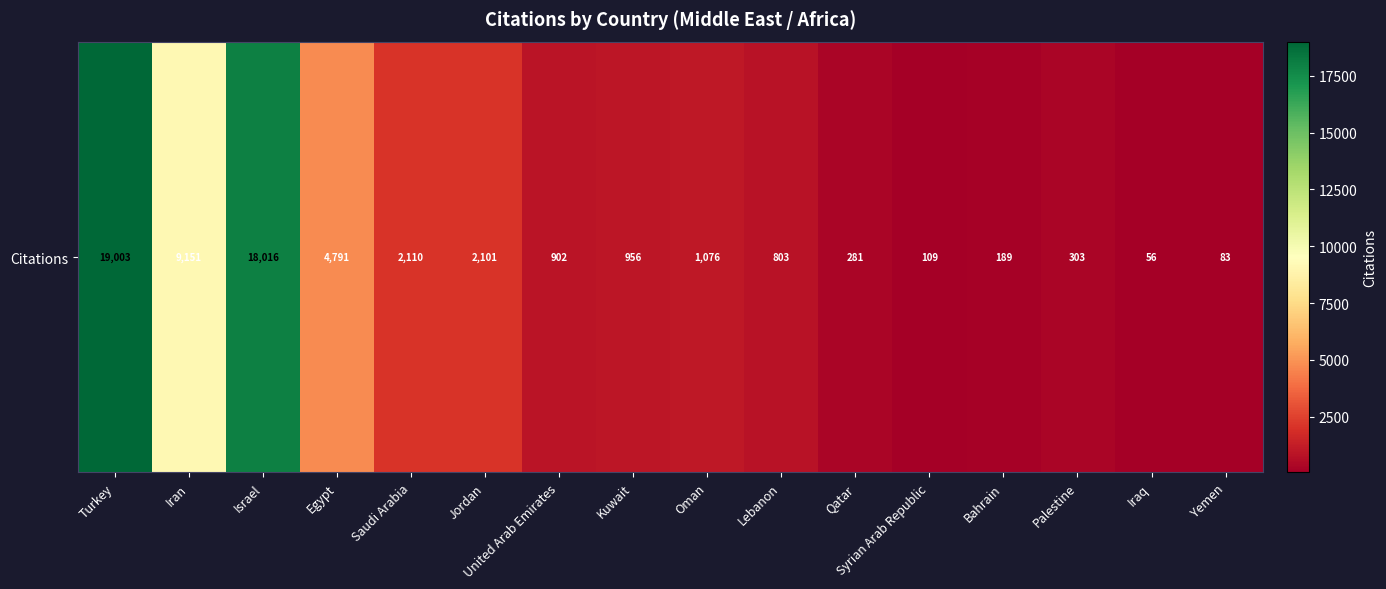

List the labels in order of value, largest first.

Turkey, Israel, Iran, Egypt, Saudi Arabia, Jordan, Oman, Kuwait, United Arab Emirates, Lebanon, Palestine, Qatar, Bahrain, Syrian Arab Republic, Yemen, Iraq